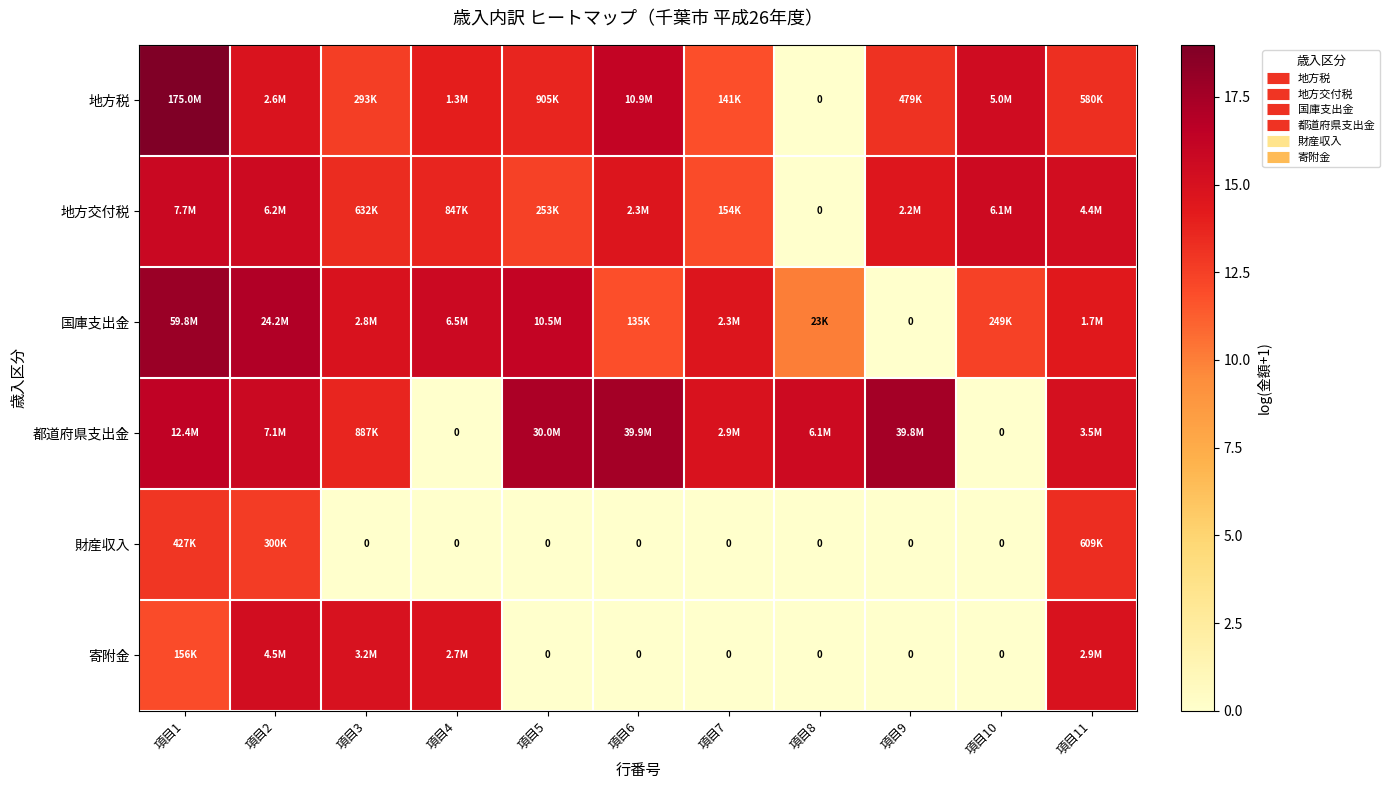

Which series has the widest spread of values?

地方税